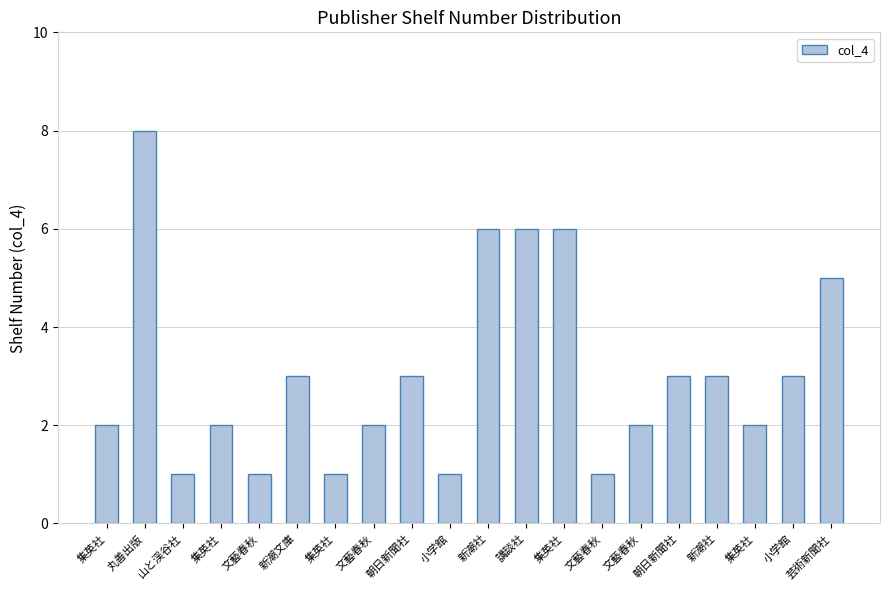

Rank the categories by value from highest to lowest.

丸善出版, 新潮社, 講談社, 集英社, 芸術新聞社, 新潮文庫, 朝日新聞社, 朝日新聞社, 新潮社, 小学館, 集英社, 集英社, 文藝春秋, 文藝春秋, 集英社, 山と渓谷社, 文藝春秋, 集英社, 小学館, 文藝春秋